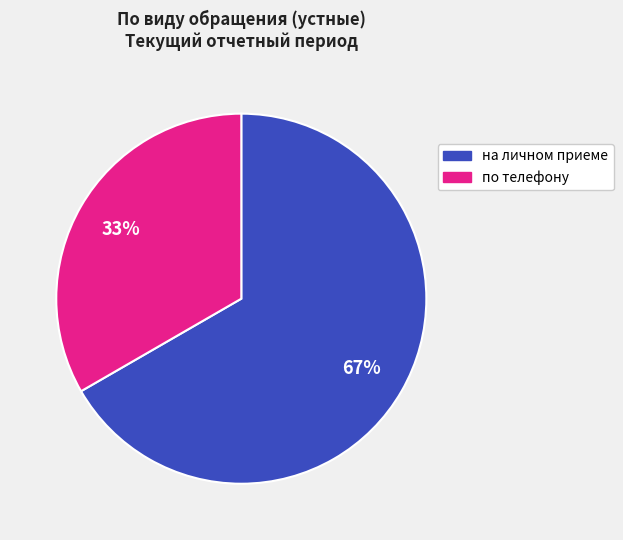

Rank the categories by value from highest to lowest.

на личном приеме, по телефону